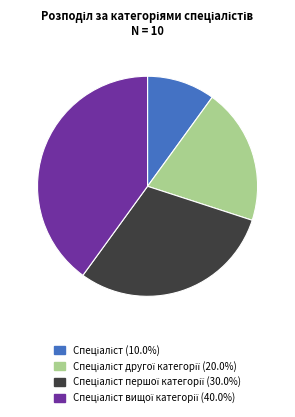

Is there a majority slice in this chart?

No